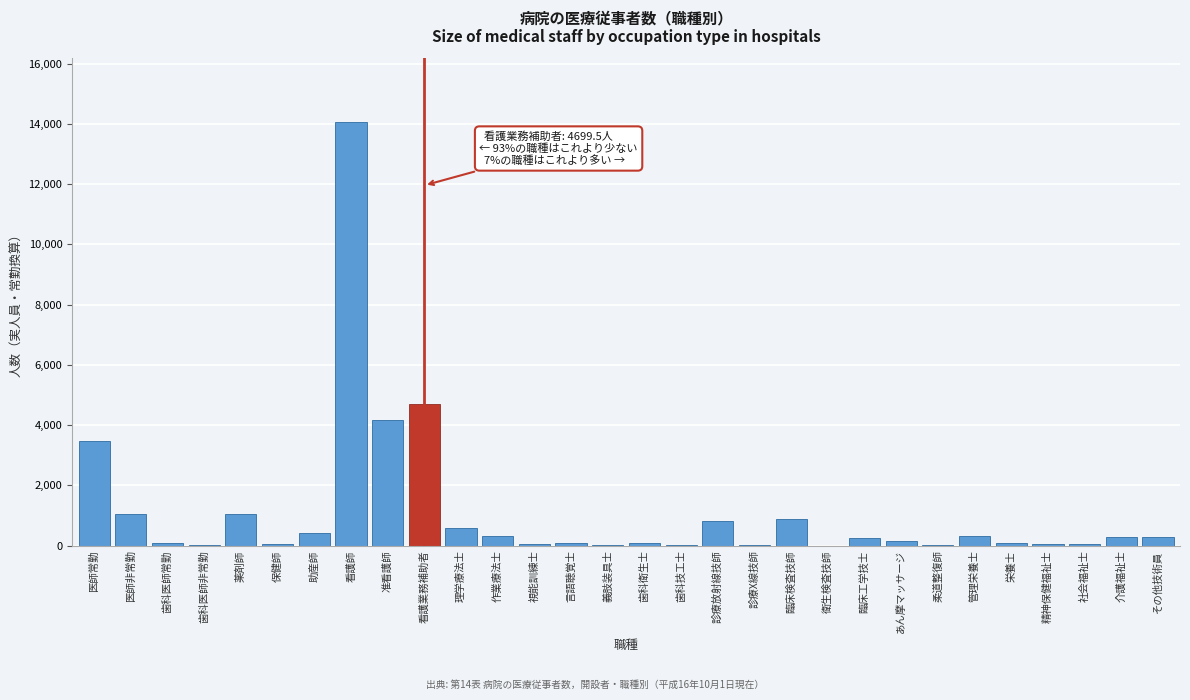

What is the sum of all values?

33505.5